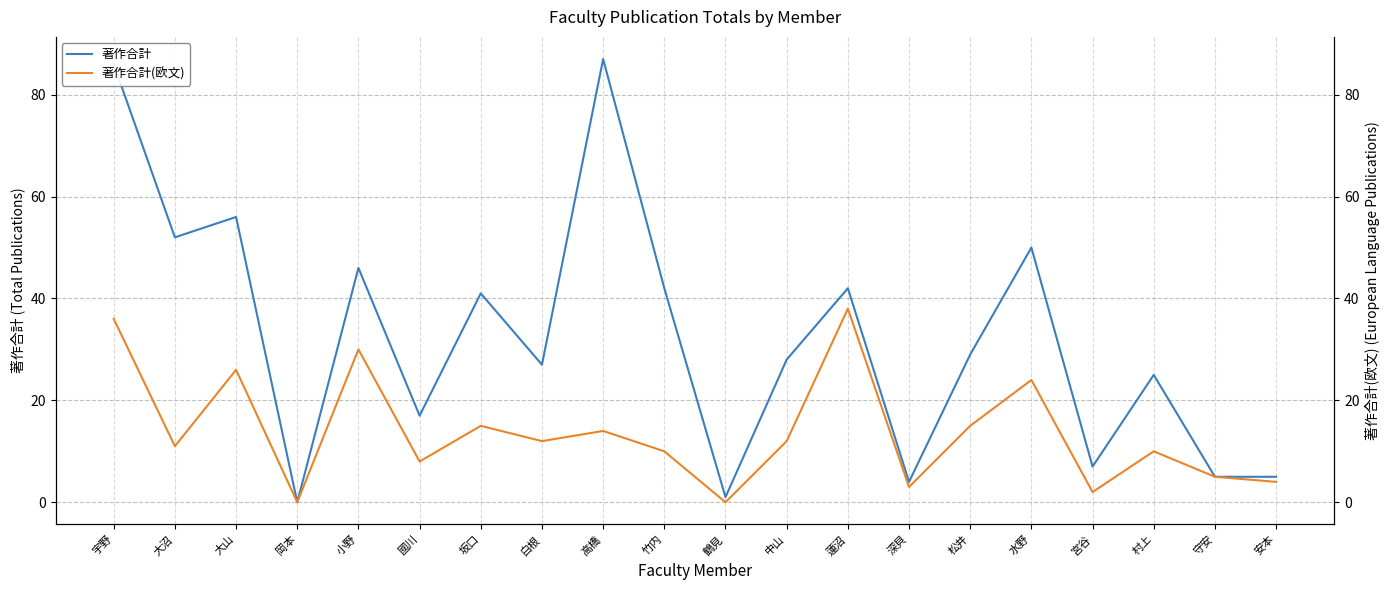

The value of 著作合計 at 高橋 is 60. True or false?

False